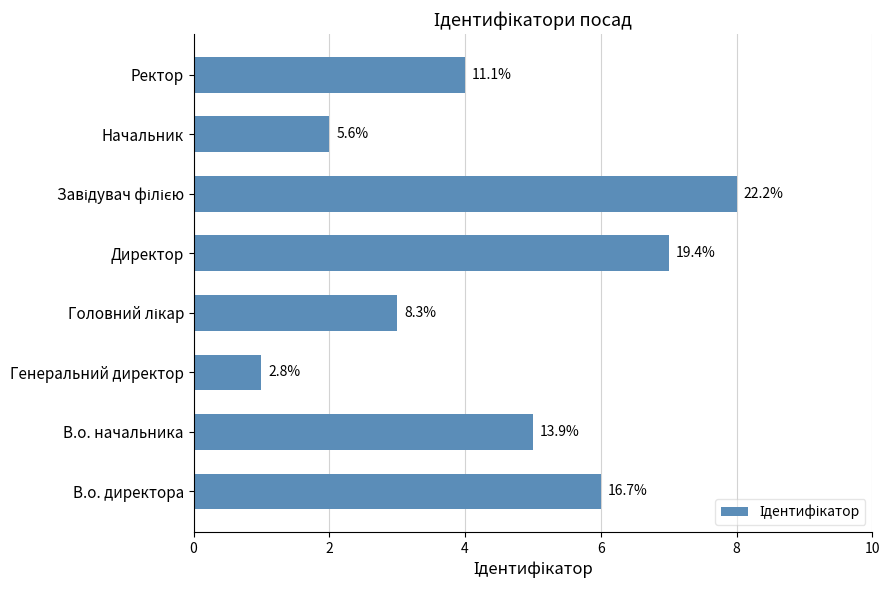

How many bars are there in total?

8